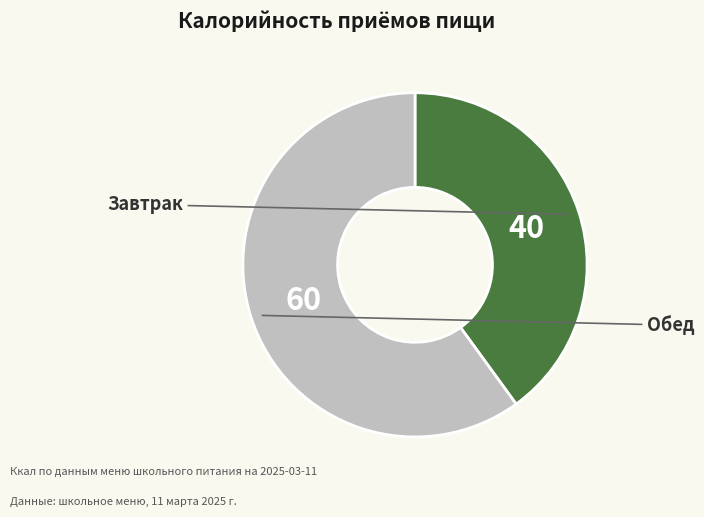

Is there any slice that represents more than half of the pie?

Yes